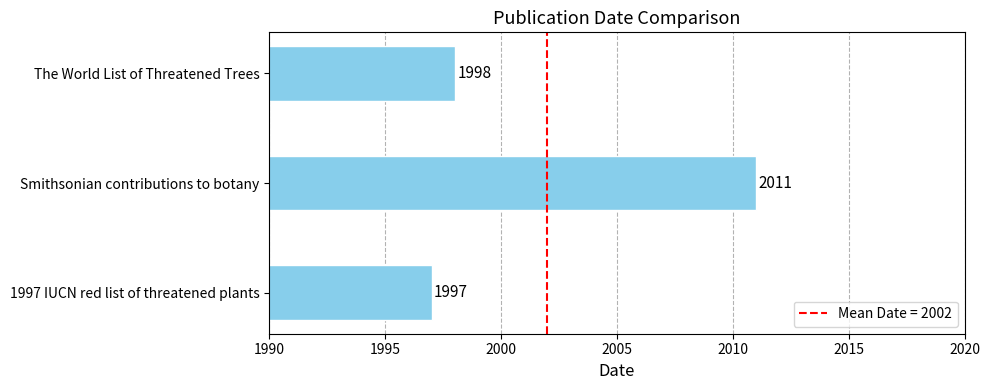

Approximately how many times larger is the value at Smithsonian contributions to botany compared to The World List of Threatened Trees?

1.0